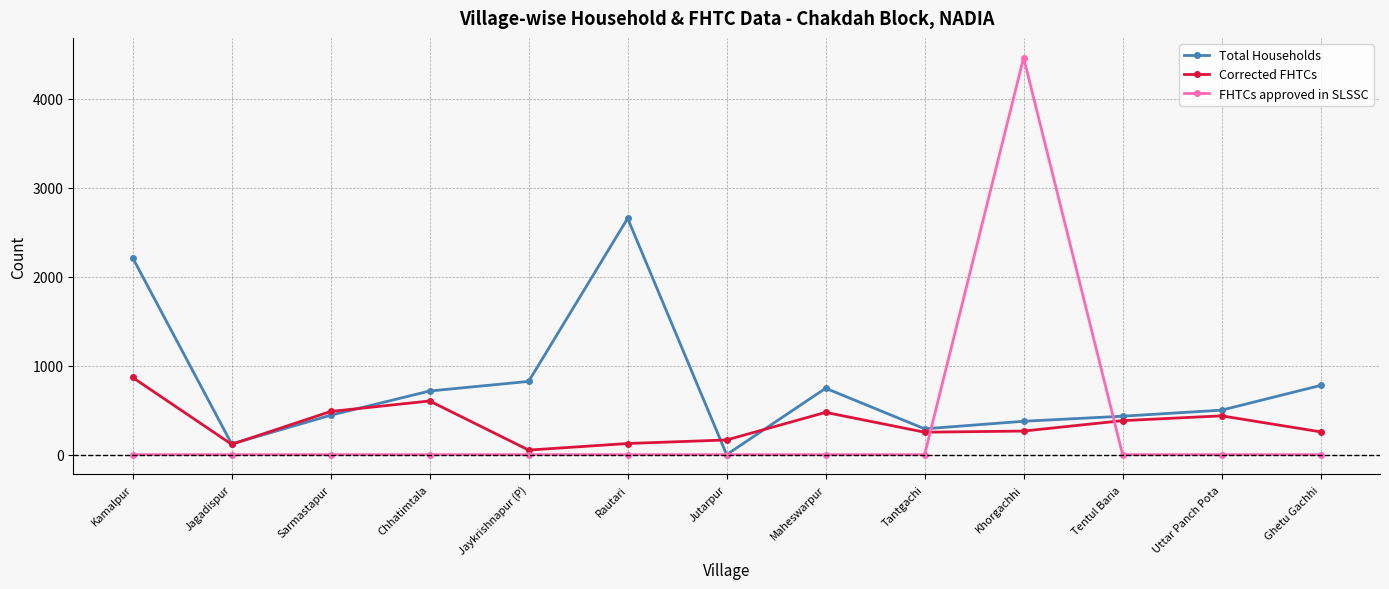

Does the chart have visible grid lines?

Yes